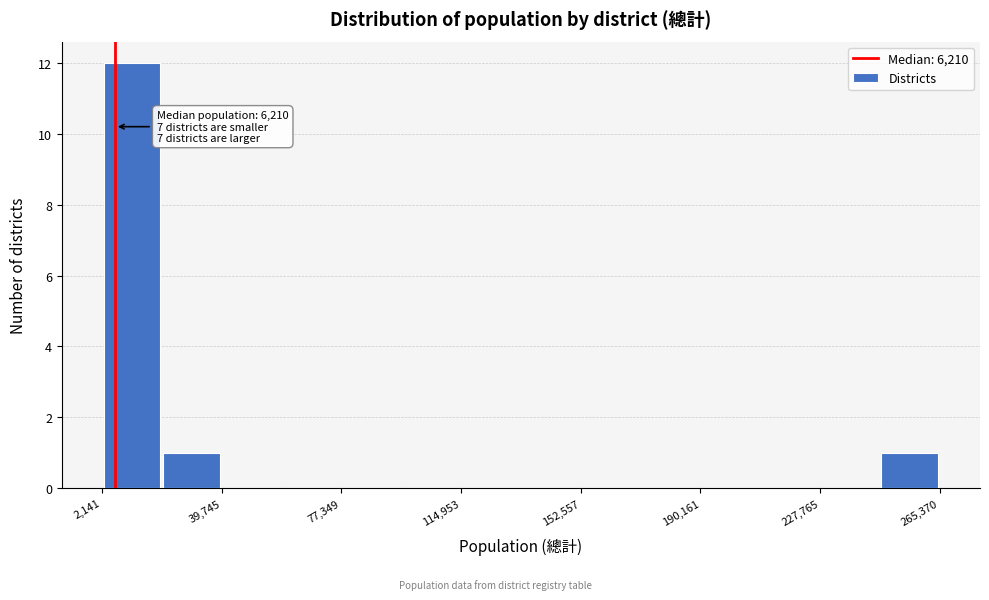

Around what value on the x-axis is the tallest bar? Give the approximate position of its centre, as read against the axis.

10000